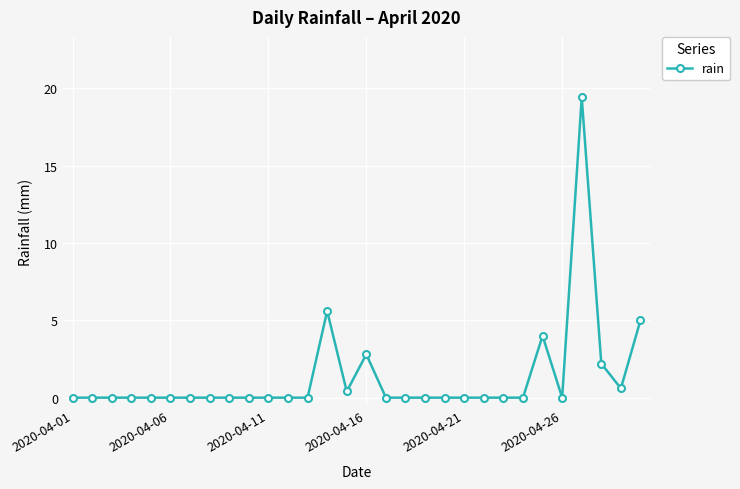

What is the difference between the maximum and second lowest values?

19.4